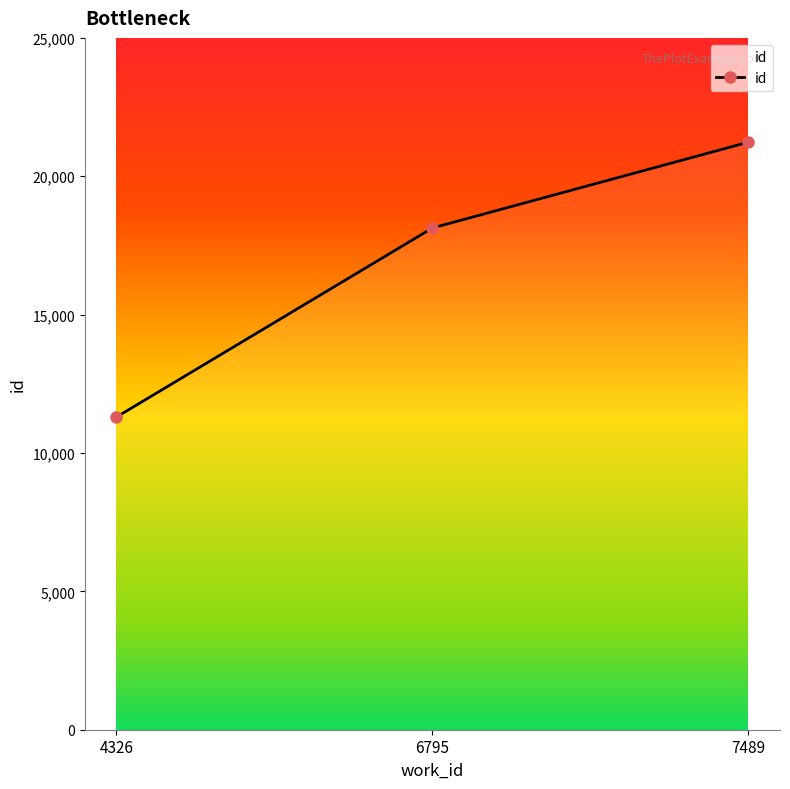

How many distinct data groups are displayed?

1